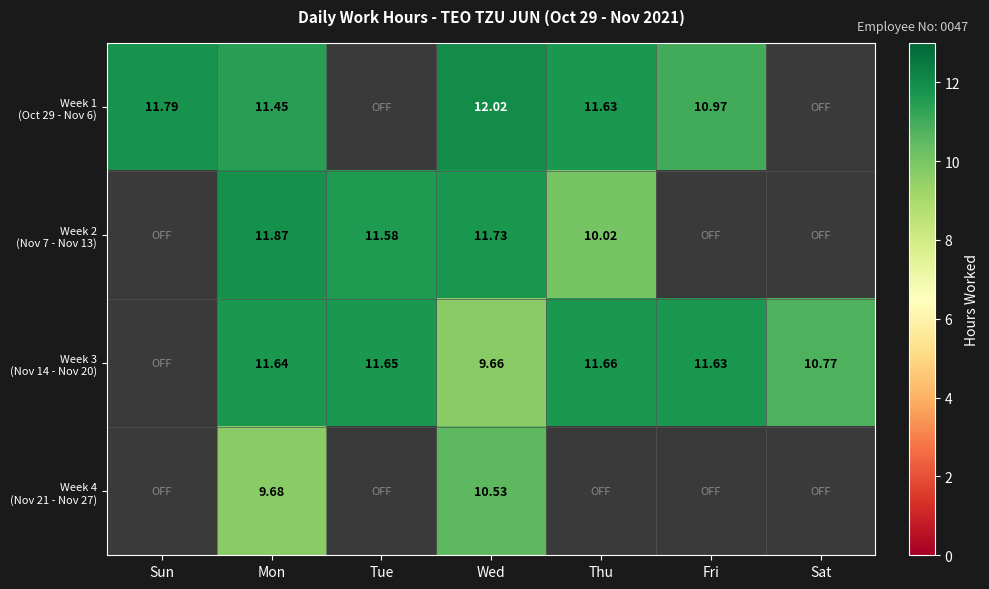

The Week 4 (Nov 21 - Nov 27) series shows 6.8 at Wed. True or false?

False